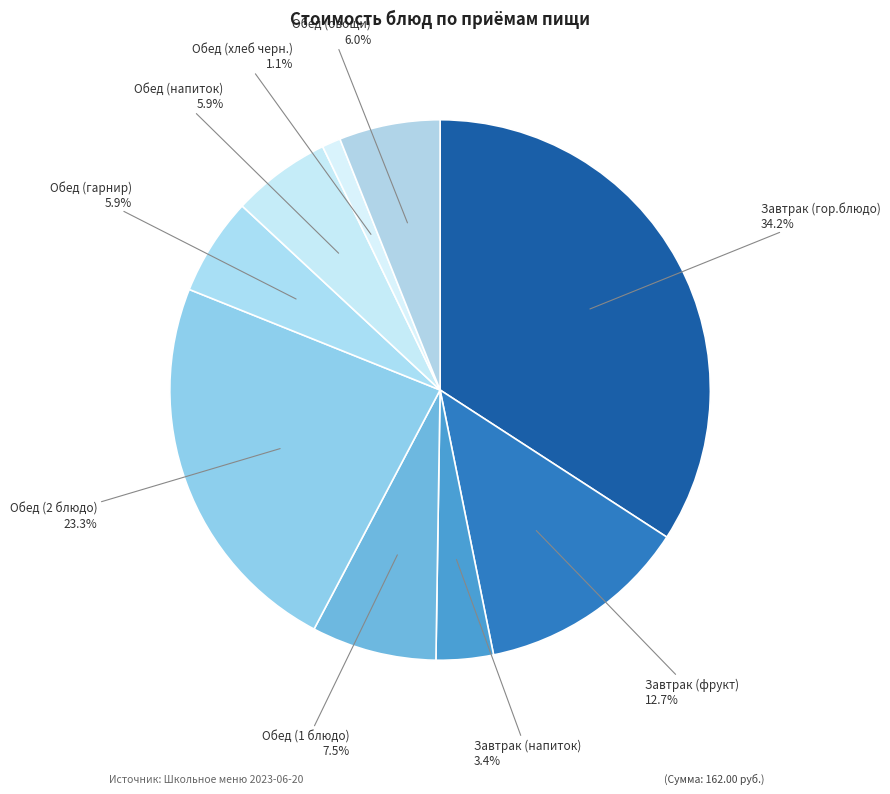

Count the number of slices in the pie.

9